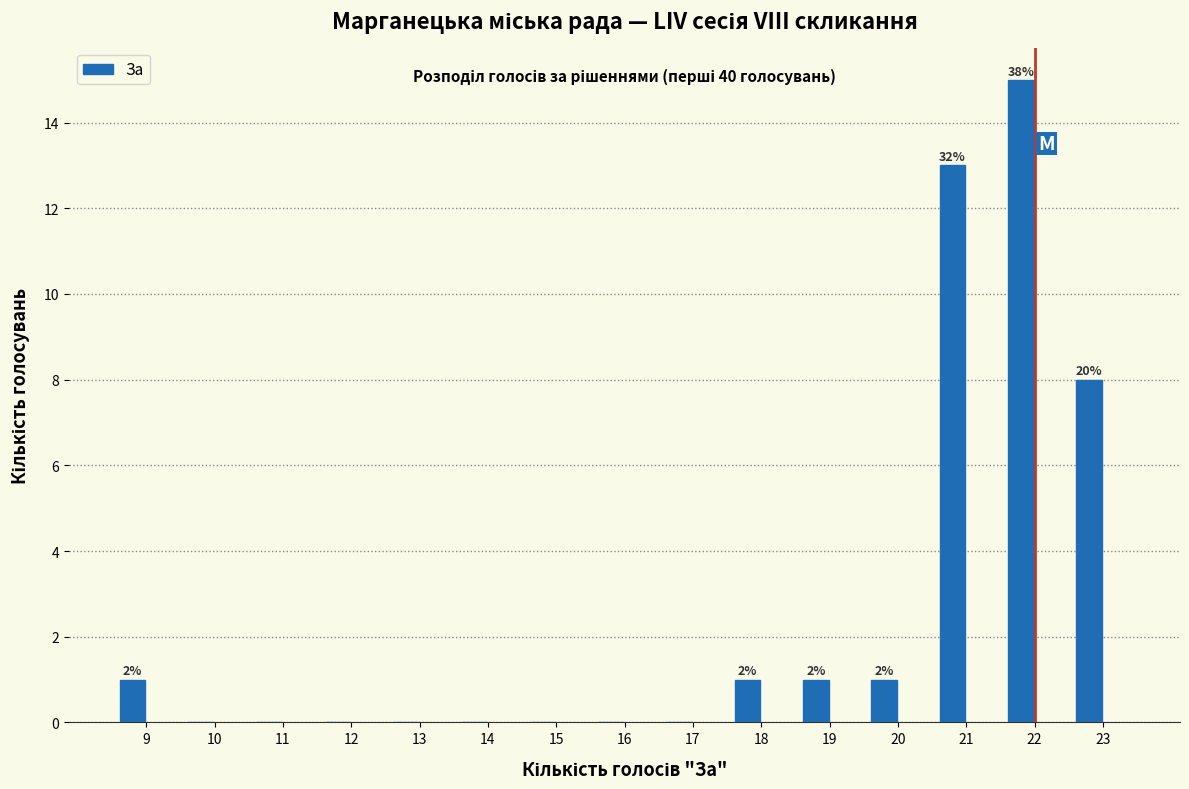

Reading right to left, what are all the values shown in this chart?

23=8	22=15	21=13	20=1	19=1	18=1	17=0	16=0	15=0	14=0	13=0	12=0	11=0	10=0	9=1